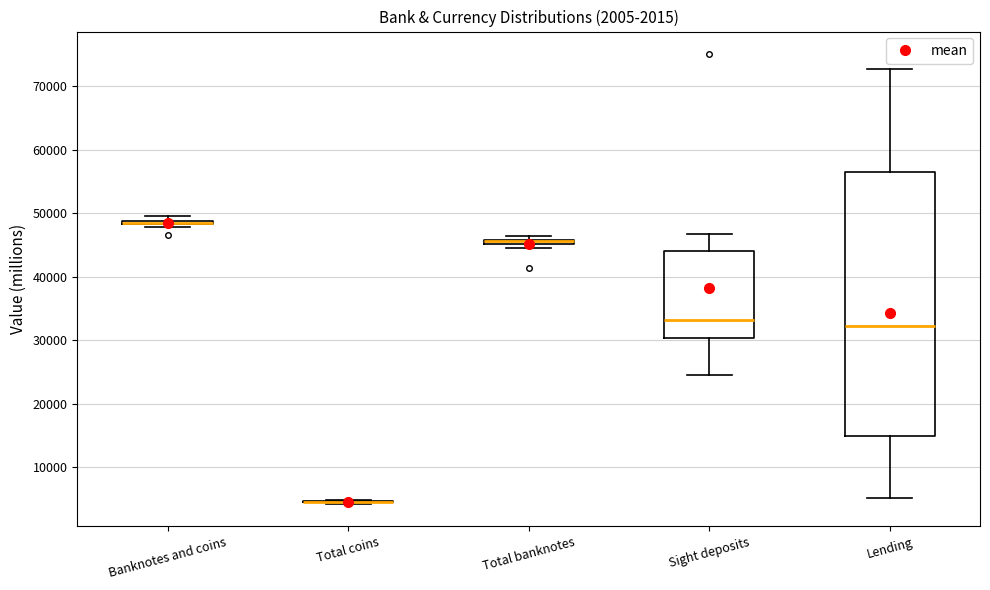

Comparing the boxes themselves (not the whiskers), which one is the tallest?

Lending